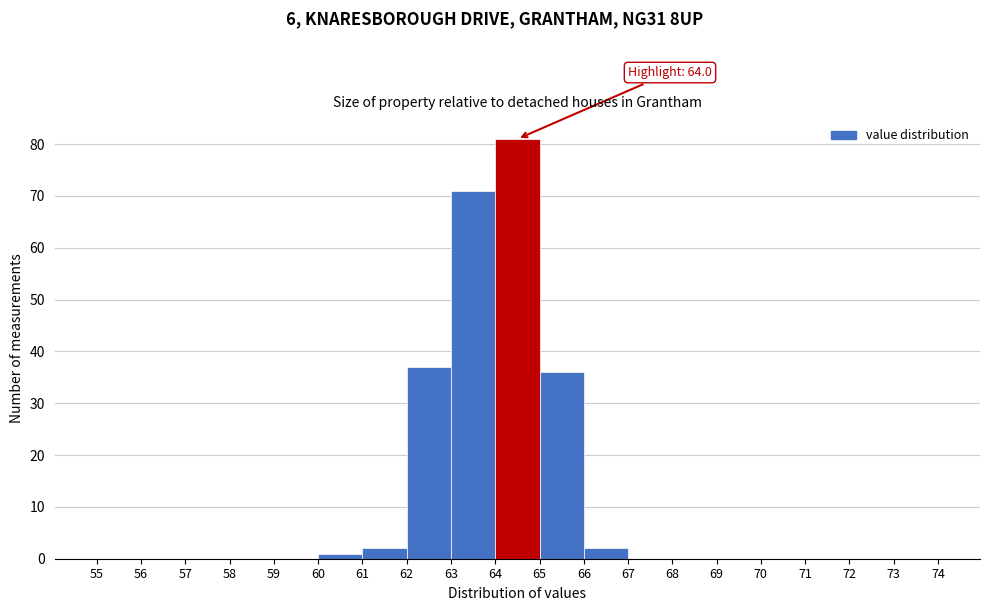

Which range on the x-axis has the tallest bar?

64 to 65